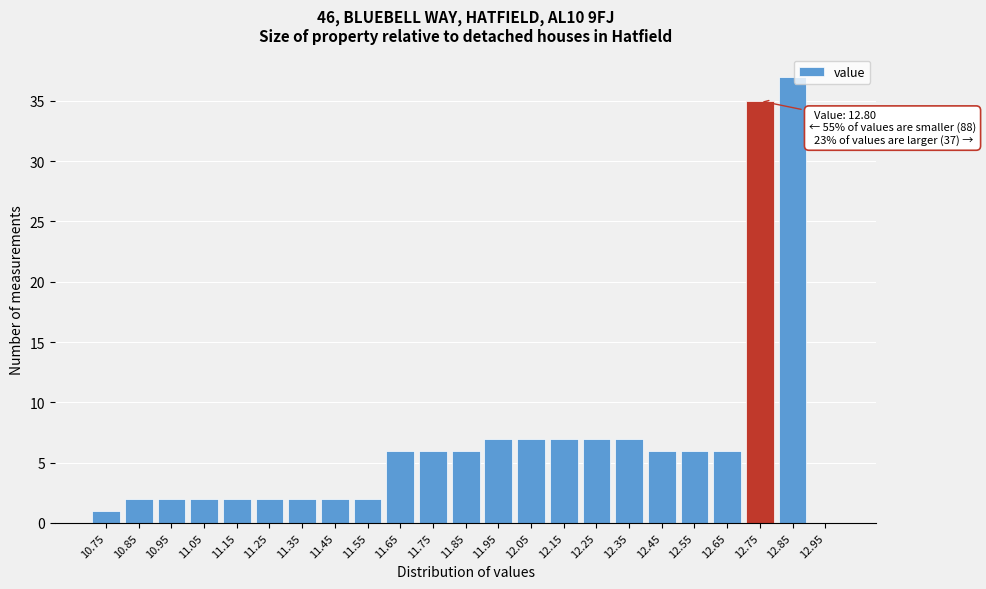

Reading right to left, what are all the values shown in this chart?

12.95=0	12.85=37	12.75=35	12.65=6	12.55=6	12.45=6	12.35=7	12.25=7	12.15=7	12.05=7	11.95=7	11.85=6	11.75=6	11.65=6	11.55=2	11.45=2	11.35=2	11.25=2	11.15=2	11.05=2	10.95=2	10.85=2	10.75=1